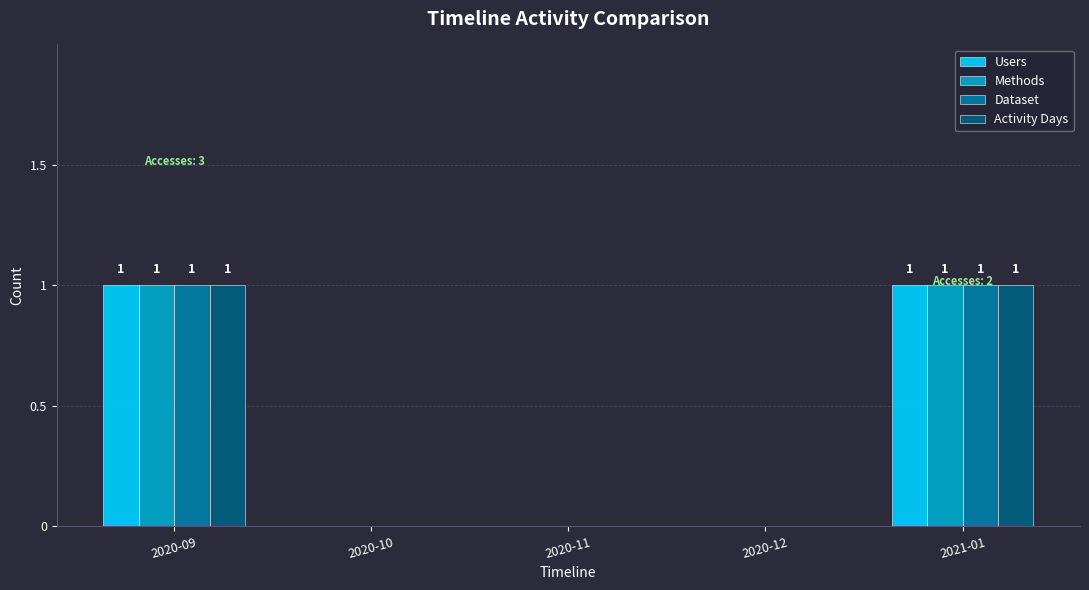

The Activity Days series shows 0 at 2020-09. True or false?

False